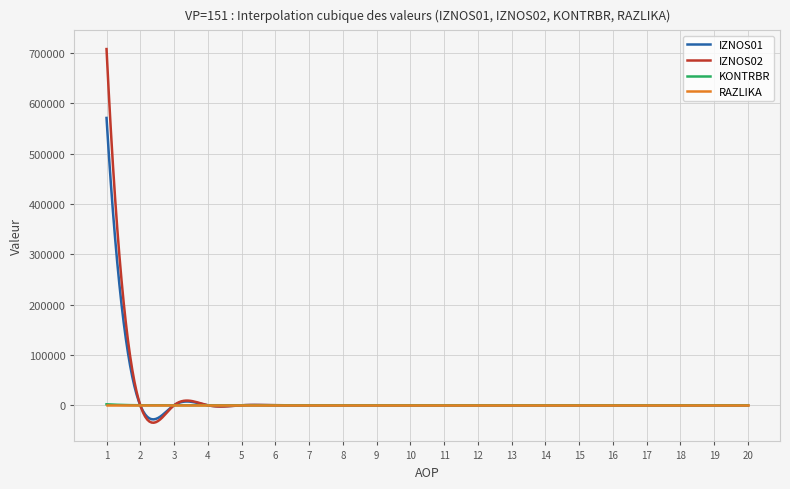

Which series has the widest spread of values?

IZNOS02